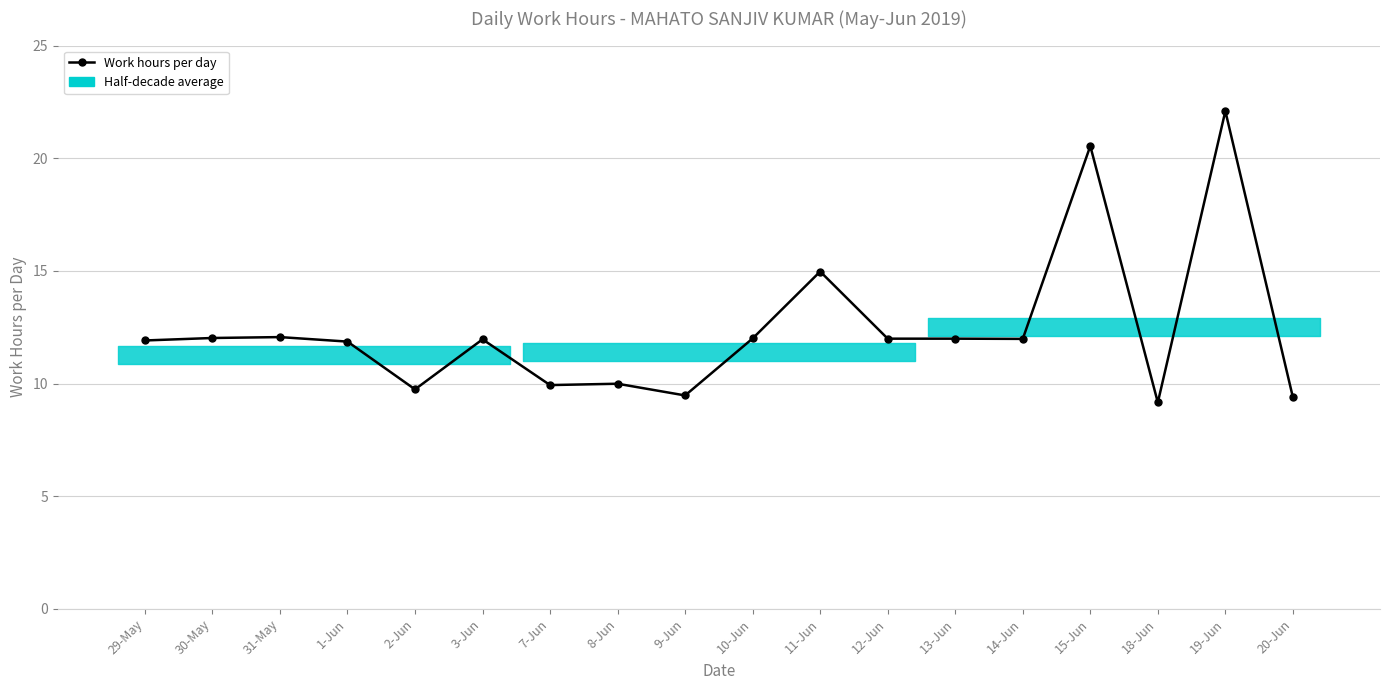

Is this an area chart (filled region under the line)?

No